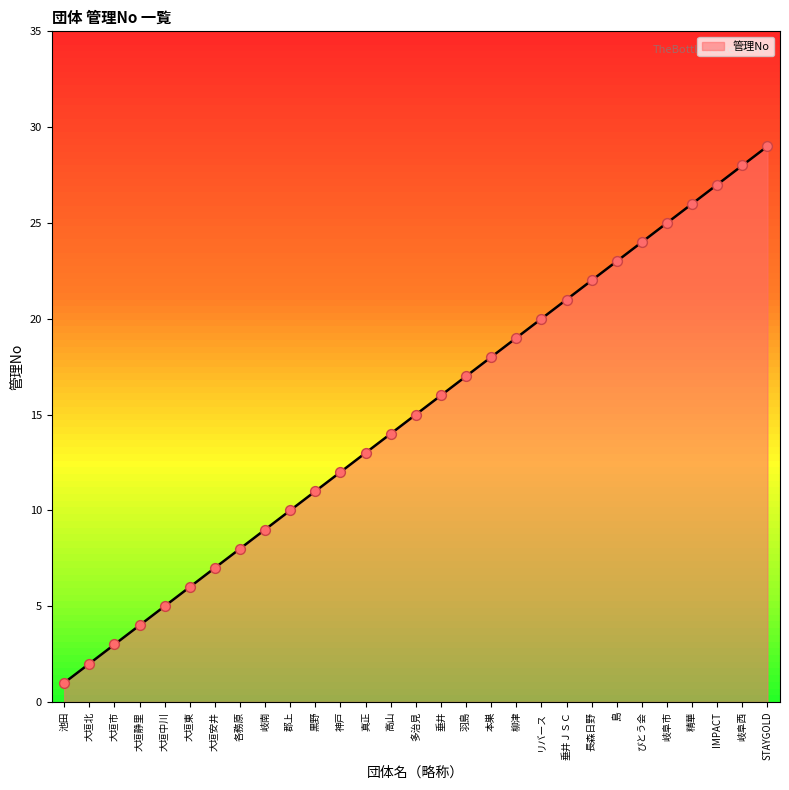

What is the change in value from 大垣中川 to 大垣東?

+1